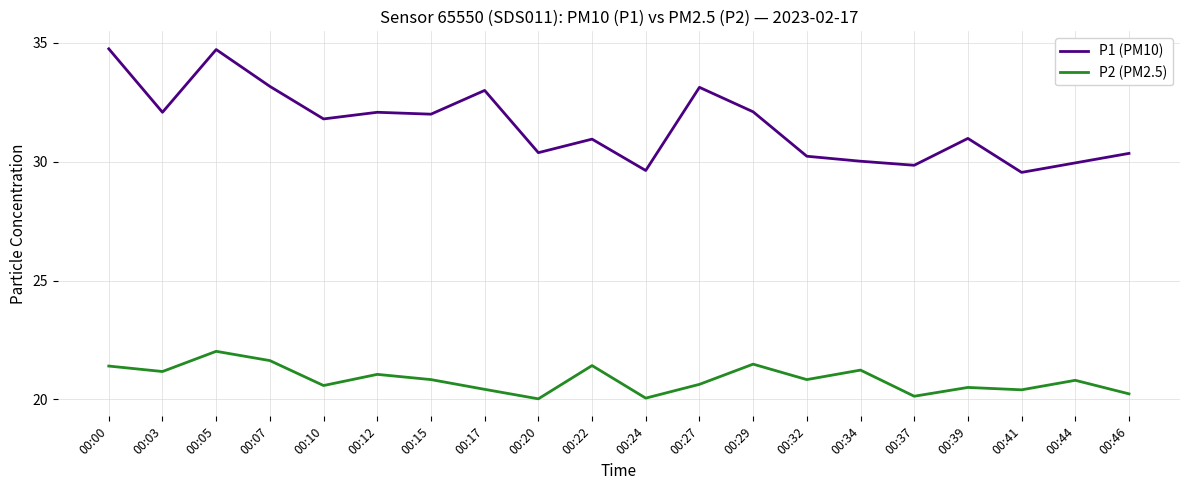

Which series changed the most between 00:17 and 00:24?

P1 (PM10)